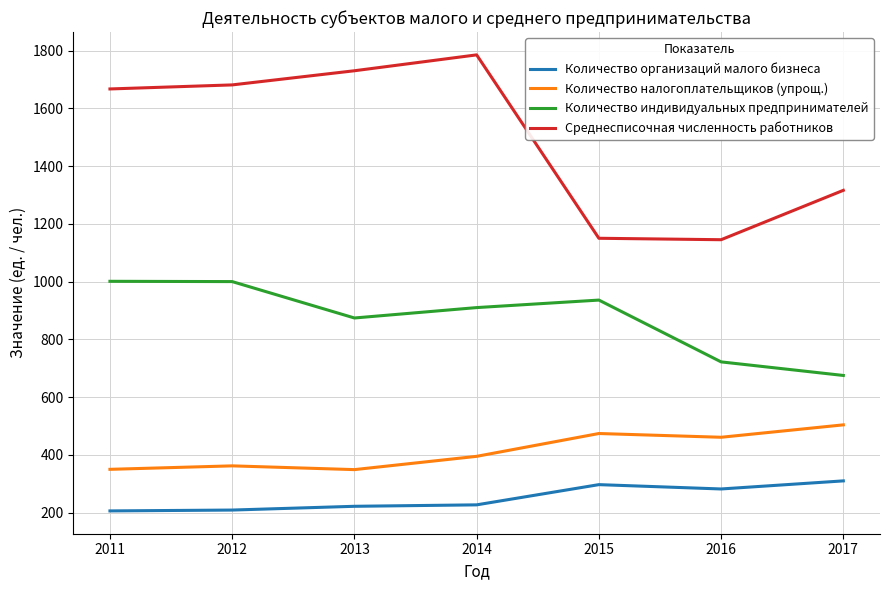

Rank the series by their maximum value, from highest to lowest.

Среднесписочная численность работников, Количество индивидуальных предпринимателей, Количество налогоплательщиков (упрощ.), Количество организаций малого бизнеса